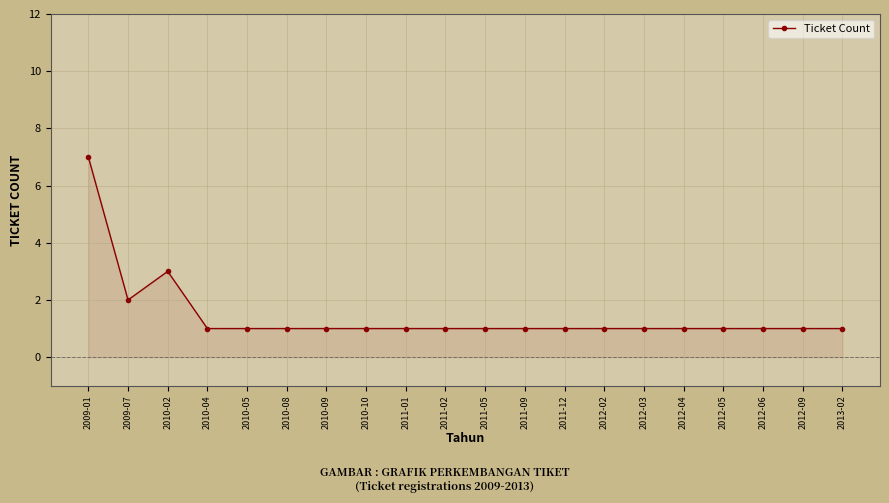

At which category does the data reach its first local valley?

2009-07